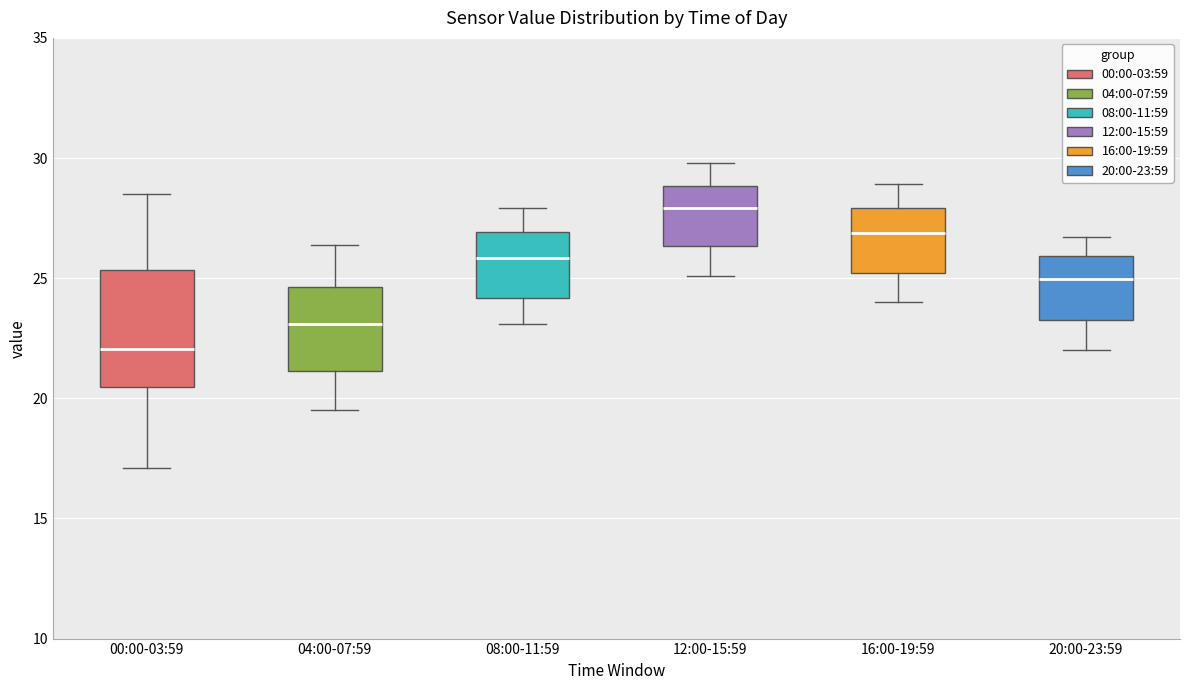

Which box is the tallest, from its lower edge to its upper edge?

00:00-03:59